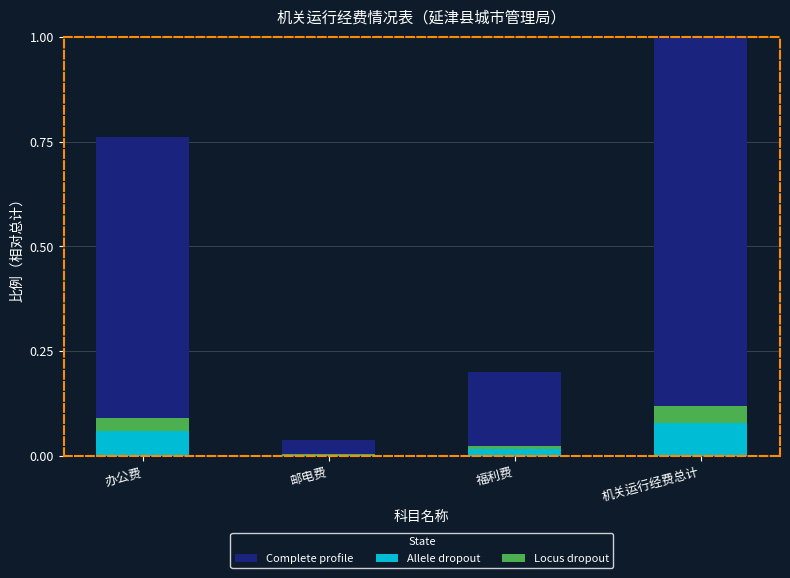

What is the value of the Allele dropout bar at the 1st from the left?

0.1